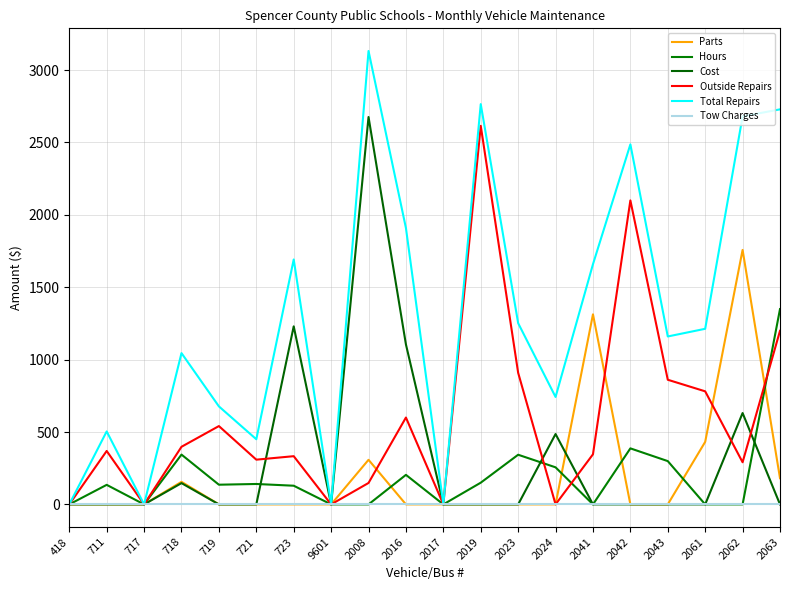

Which category has the lowest value in the Hours series?

418